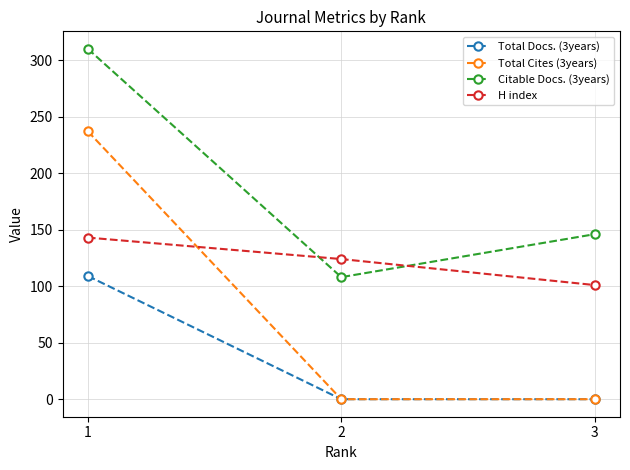

Reading left to right, transcribe all the data shown in this chart.

Total Docs. (3years): 109	0	0
Total Cites (3years): 237	0	0
Citable Docs. (3years): 310	108	146
H index: 143	124	101